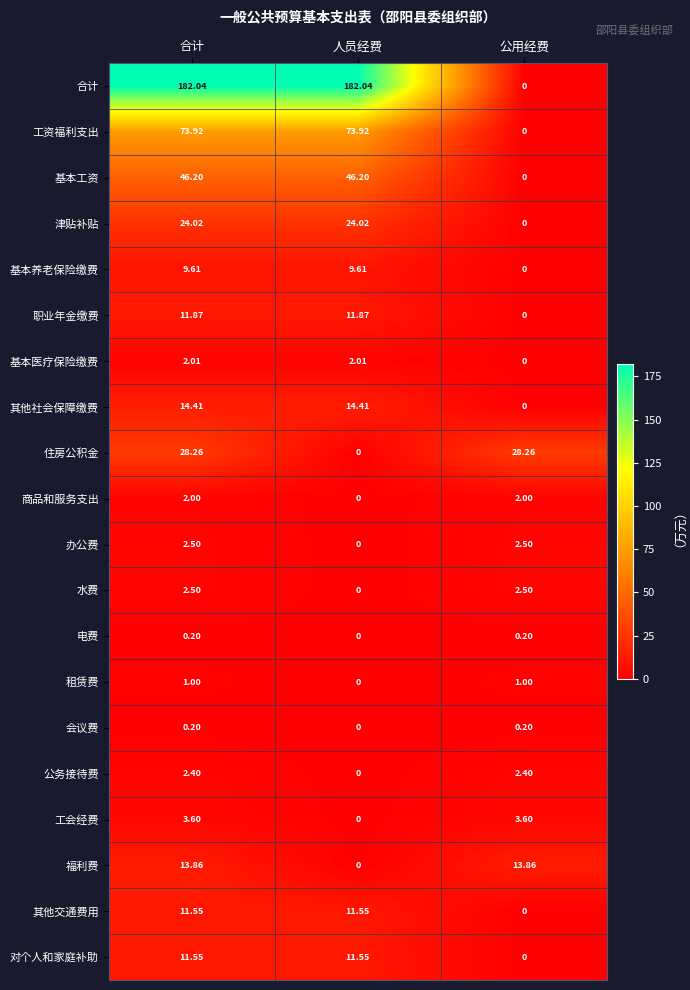

Which series has the largest range (max minus min)?

合计